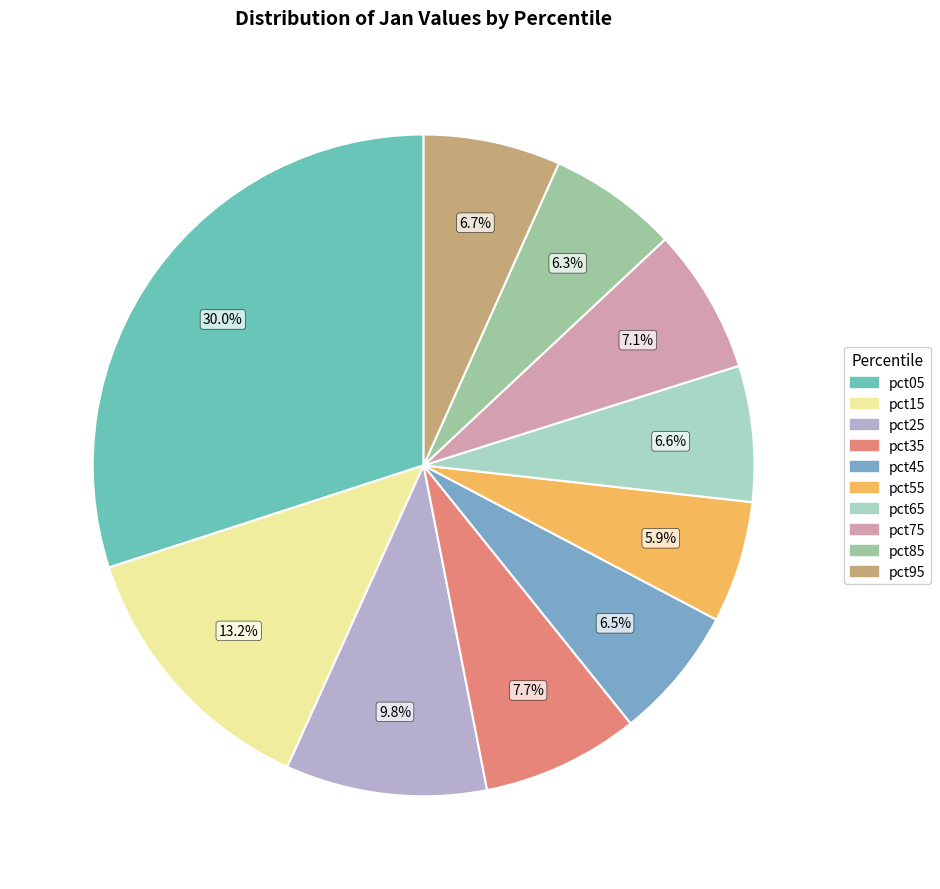

Does pct35 represent more than half of the total?

No